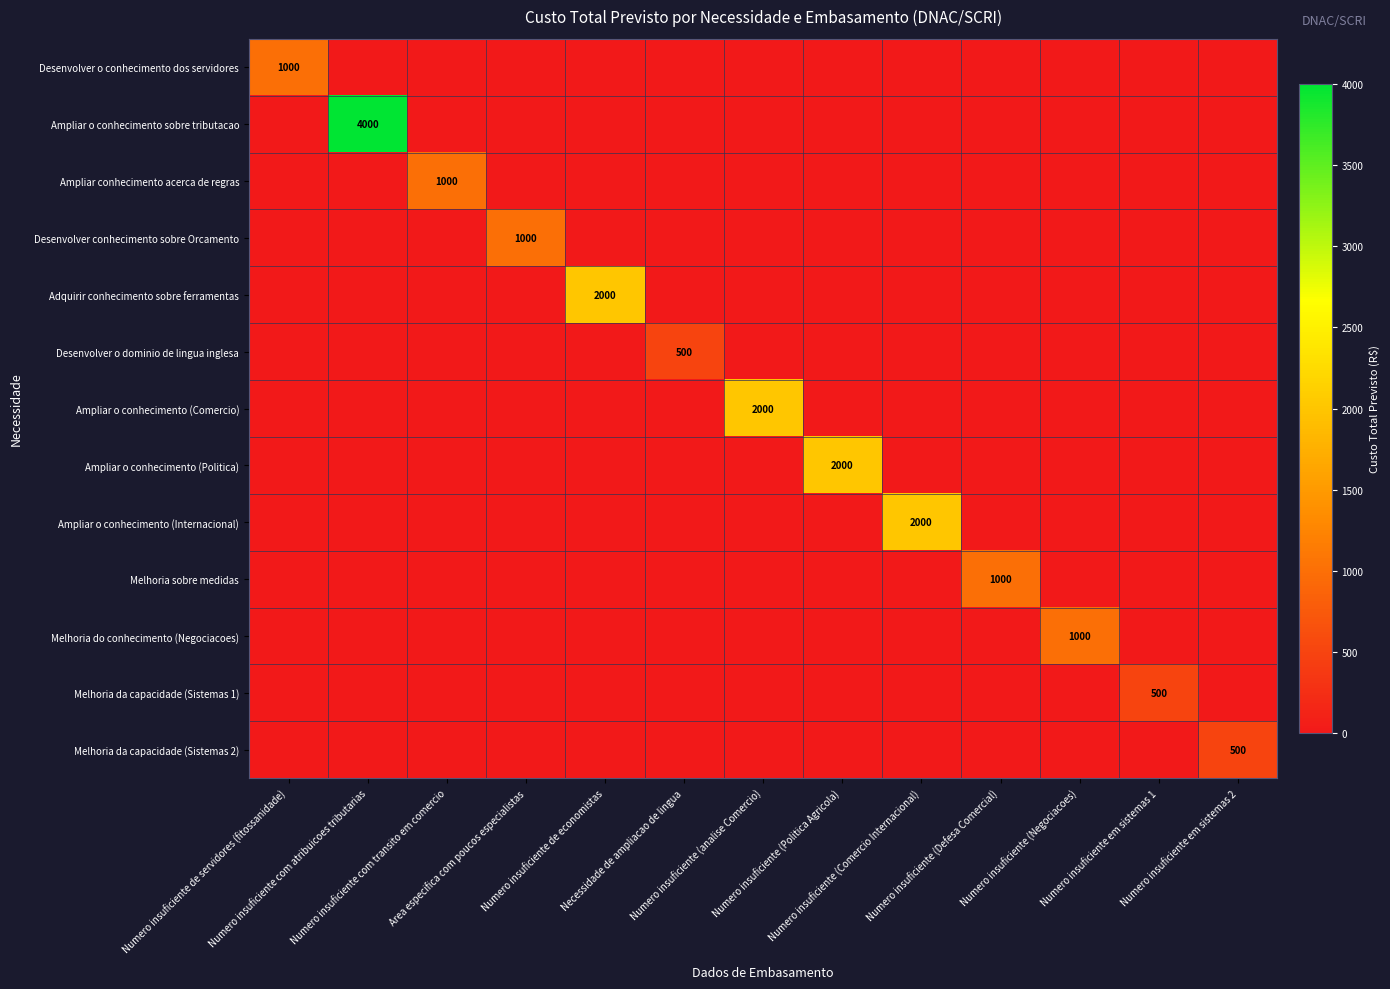

Which series has the widest spread of values?

Ampliar o conhecimento sobre tributacao